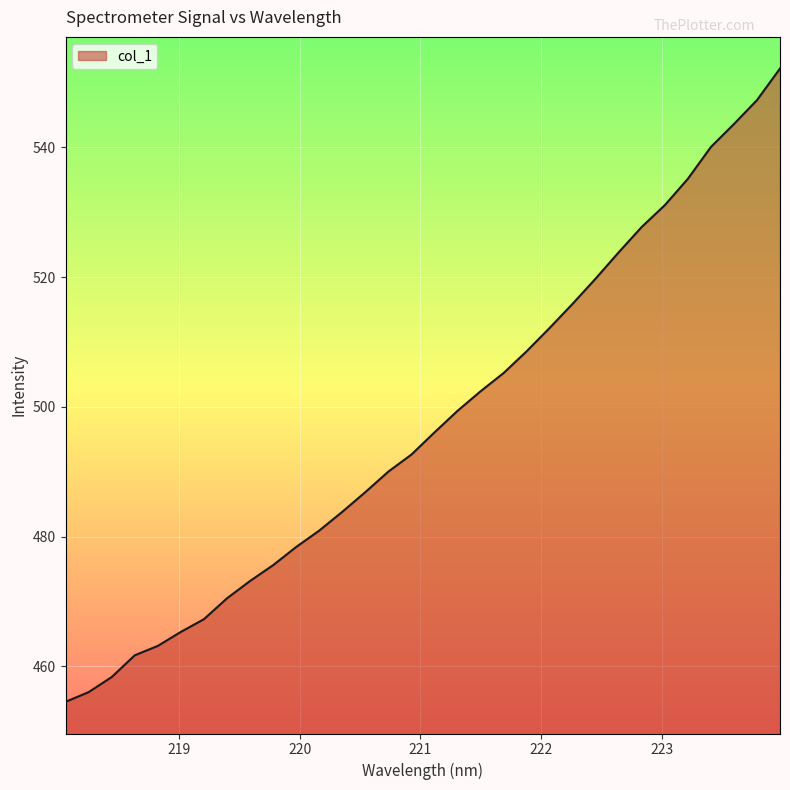

What is the difference between the maximum and minimum values?

97.6